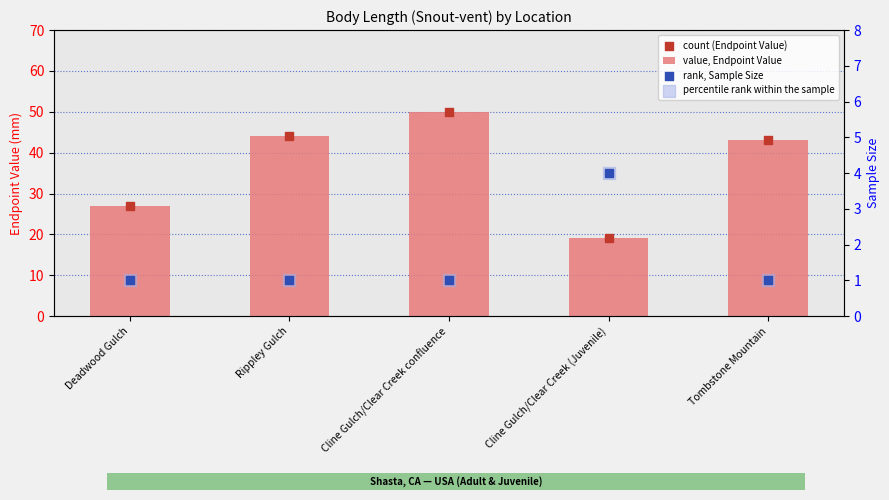

Which series reaches the maximum Y coordinate?

value, Endpoint Value